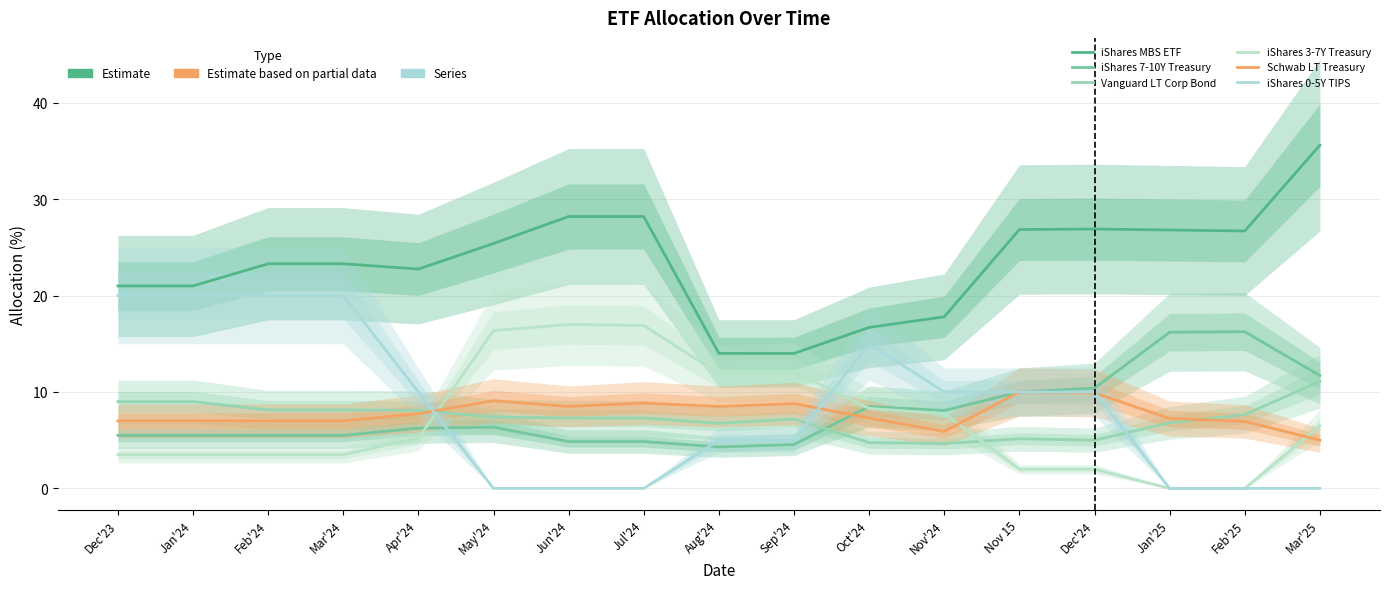

Reading right to left, what are all the values shown in this chart?

iShares MBS ETF: Mar'25=35.6	Feb'25=26.7	Jan'25=26.8	Dec'24=26.9	Nov 15=26.9	Nov'24=17.8	Oct'24=16.7	Sep'24=14.0	Aug'24=14.0	Jul'24=28.2	Jun'24=28.2	May'24=25.4	Apr'24=22.8	Mar'24=23.3	Feb'24=23.3	Jan'24=21.0	Dec'23=21.0
iShares 7-10Y Treasury: Mar'25=11.7	Feb'25=16.2	Jan'25=16.2	Dec'24=10.4	Nov 15=10.0	Nov'24=8.1	Oct'24=8.5	Sep'24=4.5	Aug'24=4.3	Jul'24=4.9	Jun'24=4.9	May'24=6.3	Apr'24=6.2	Mar'24=5.5	Feb'24=5.5	Jan'24=5.5	Dec'23=5.5
Vanguard LT Corp Bond: Mar'25=11.1	Feb'25=7.7	Jan'25=6.8	Dec'24=5.0	Nov 15=5.2	Nov'24=4.7	Oct'24=4.8	Sep'24=7.2	Aug'24=6.8	Jul'24=7.3	Jun'24=7.3	May'24=7.4	Apr'24=8.1	Mar'24=8.1	Feb'24=8.1	Jan'24=9.0	Dec'23=9.0
iShares 3-7Y Treasury: Mar'25=6.5	Feb'25=0.0	Jan'25=0.0	Dec'24=2.0	Nov 15=2.0	Nov'24=7.8	Oct'24=8.3	Sep'24=12.1	Aug'24=11.9	Jul'24=16.9	Jun'24=17.0	May'24=16.4	Apr'24=5.2	Mar'24=3.5	Feb'24=3.5	Jan'24=3.5	Dec'23=3.5
Schwab LT Treasury: Mar'25=5.0	Feb'25=7.0	Jan'25=7.2	Dec'24=9.9	Nov 15=10.0	Nov'24=5.9	Oct'24=7.3	Sep'24=8.8	Aug'24=8.5	Jul'24=8.8	Jun'24=8.5	May'24=9.1	Apr'24=7.8	Mar'24=7.0	Feb'24=7.0	Jan'24=7.0	Dec'23=7.0
iShares 0-5Y TIPS: Mar'25=0.0	Feb'25=0.0	Jan'25=0.0	Dec'24=10.0	Nov 15=10.0	Nov'24=10.0	Oct'24=15.0	Sep'24=5.0	Aug'24=5.0	Jul'24=0.0	Jun'24=0.0	May'24=0.0	Apr'24=10.0	Mar'24=20.0	Feb'24=20.0	Jan'24=20.0	Dec'23=20.0